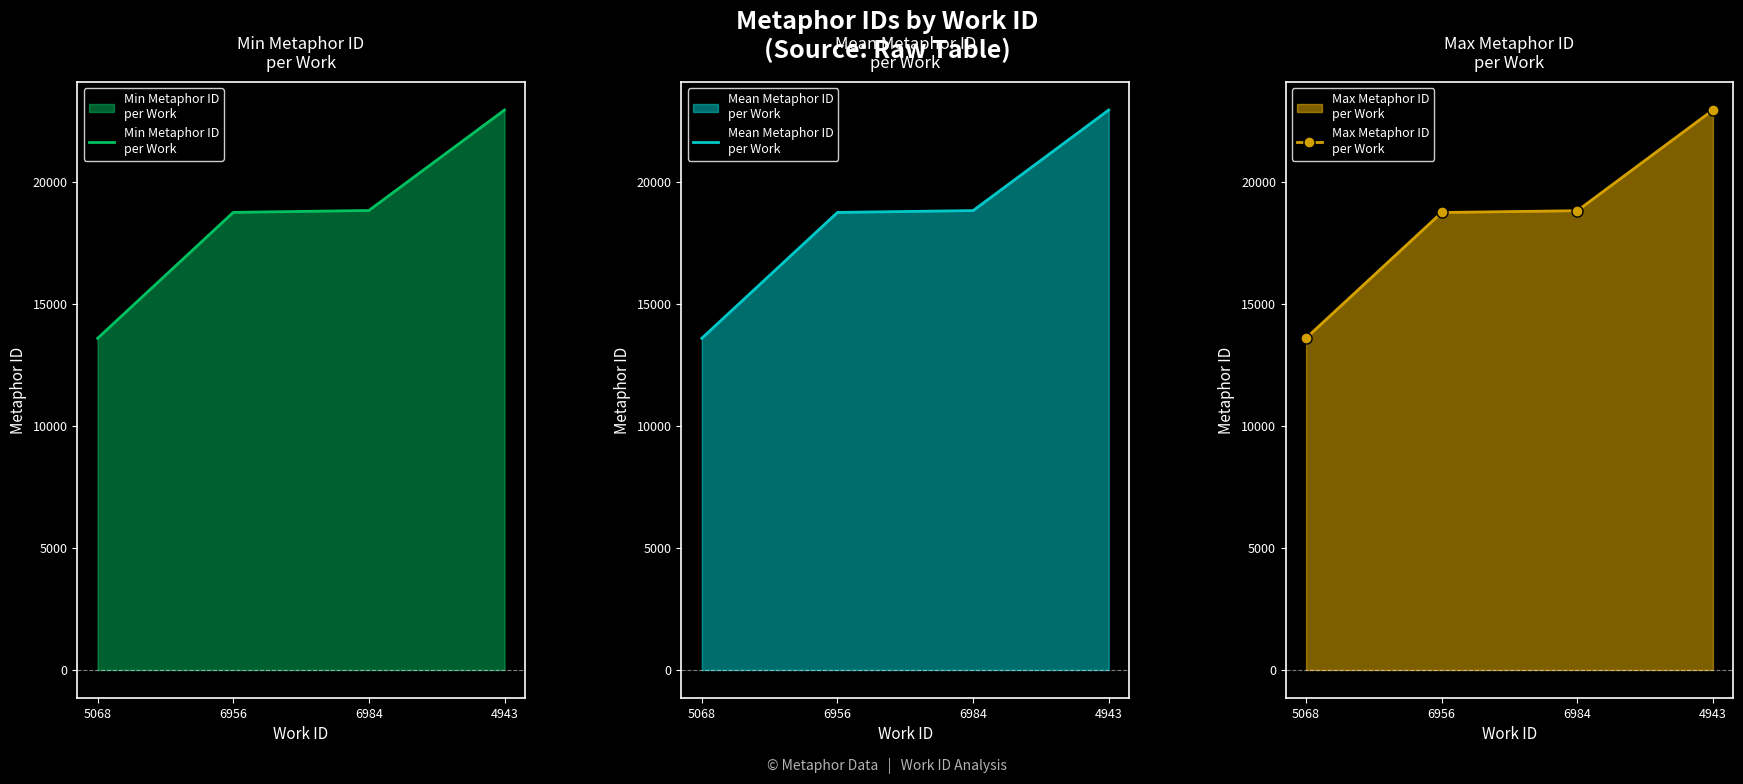

What is the difference between the maximum and second lowest values in the Min Metaphor ID
per Work series?

4194.0